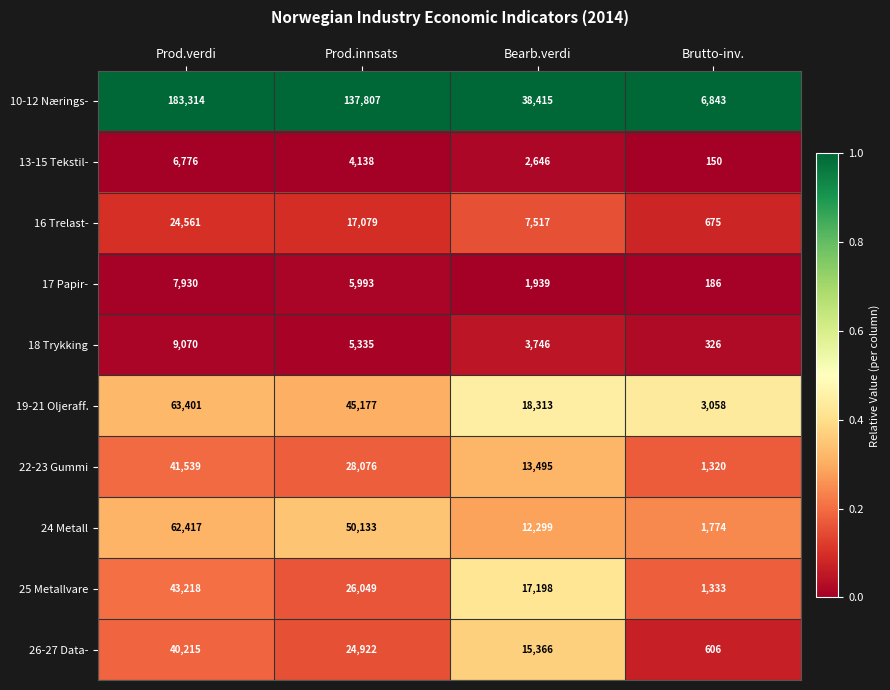

What is the total value across all series at Prod.verdi?

482441